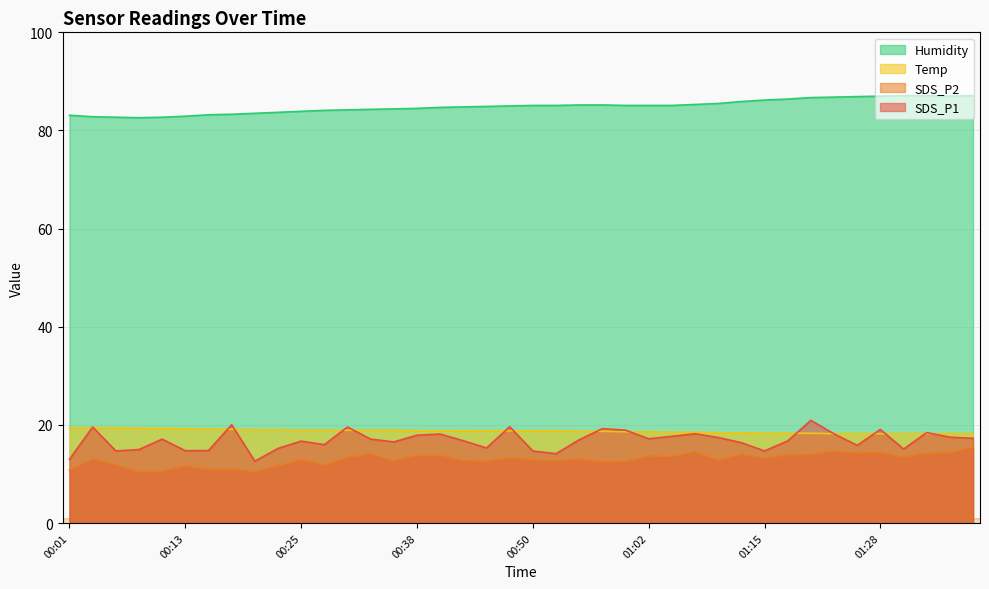

List the labels in order of Humidity value, smallest first.

00:08, 00:05, 00:10, 00:03, 00:13, 00:01, 00:15, 00:18, 00:20, 00:23, 00:25, 00:28, 00:30, 00:33, 00:35, 00:38, 00:40, 00:42, 00:45, 00:47, 00:50, 00:52, 01:00, 01:02, 01:05, 00:55, 00:57, 01:08, 01:10, 01:13, 01:15, 01:18, 01:20, 01:23, 01:25, 01:28, 01:35, 01:30, 01:33, 01:38